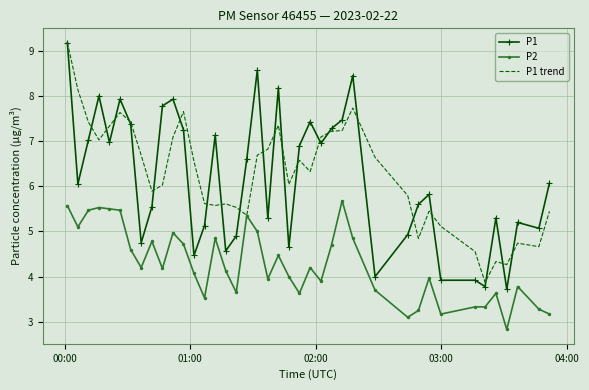

What is the minimum value for P2?

2.8